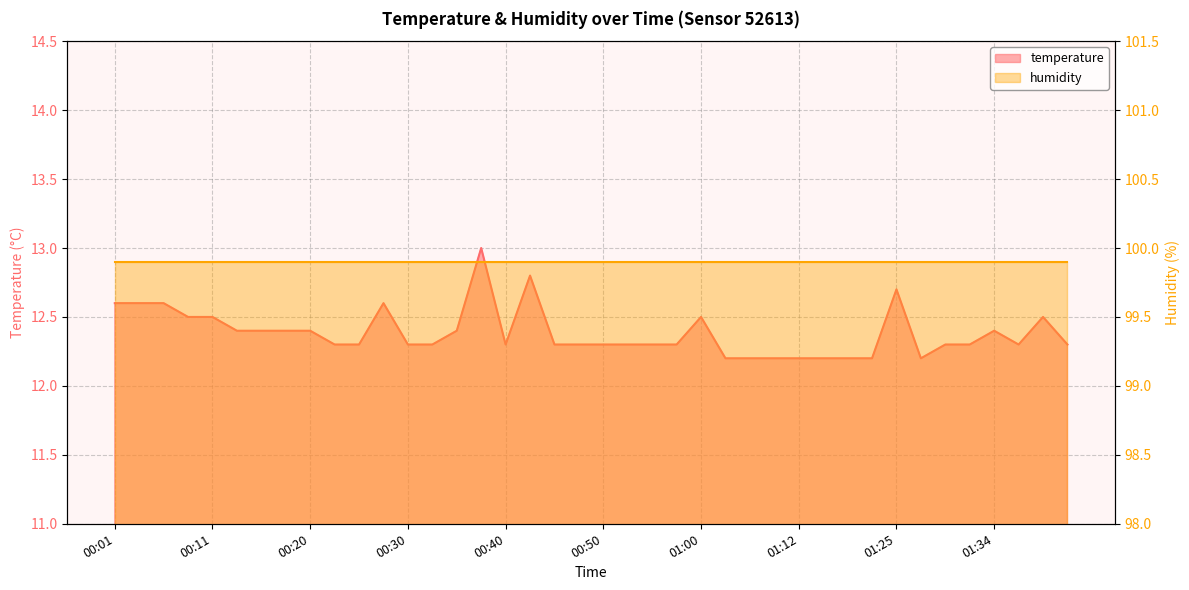

Where is the first local minimum?

00:40